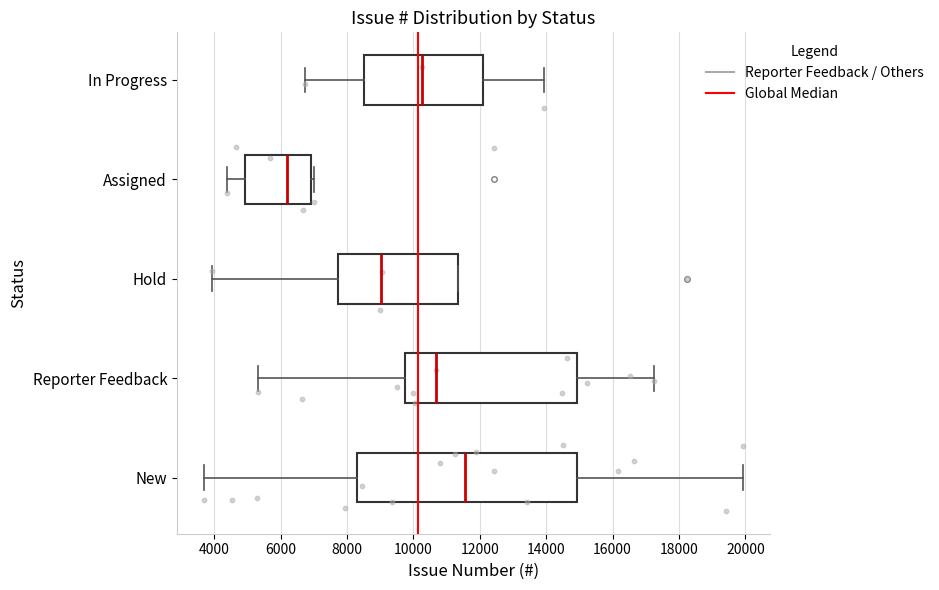

Which box's median line is the furthest to the right?

New